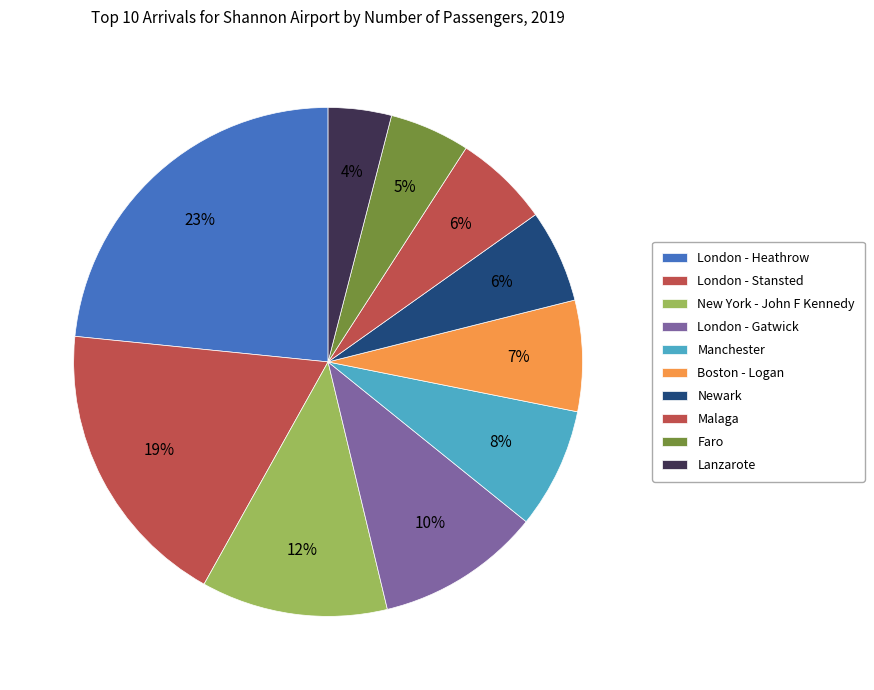

To the nearest percent, what percentage of the pie is Malaga?

6%